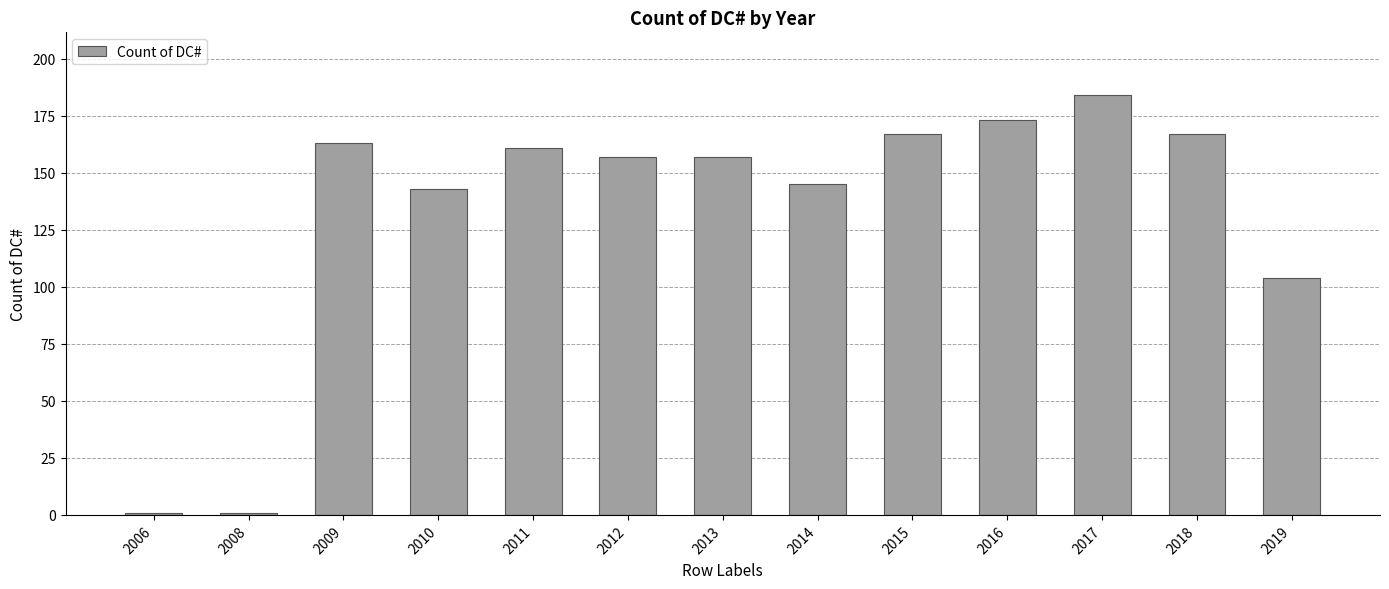

True or false: the data shows 167 at 2018.

True